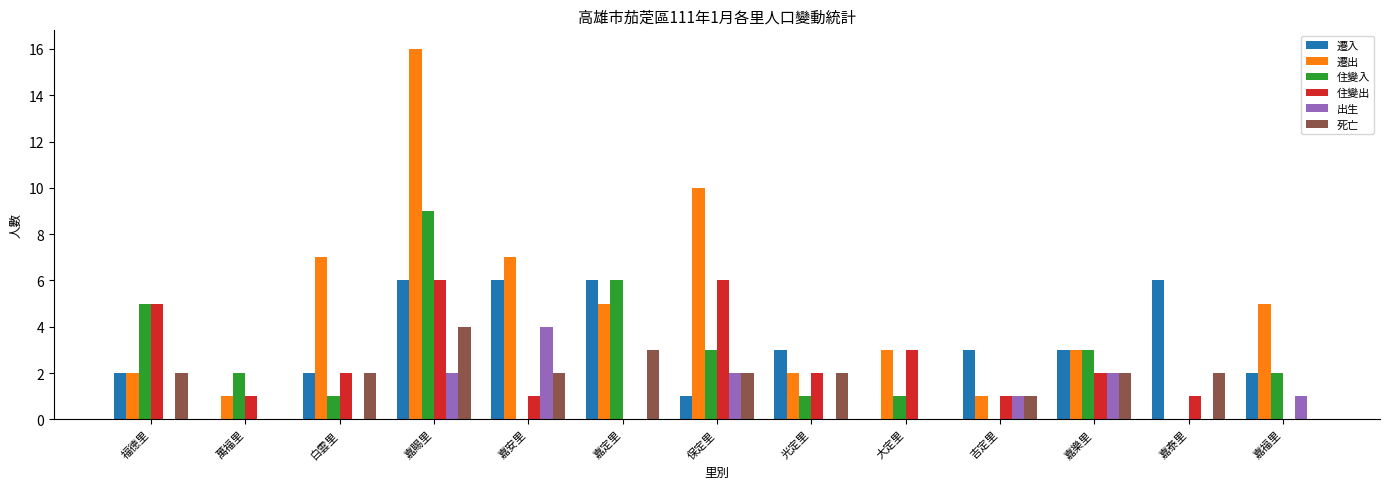

Is it true that 遷入 equals 6 at 嘉泰里?

True